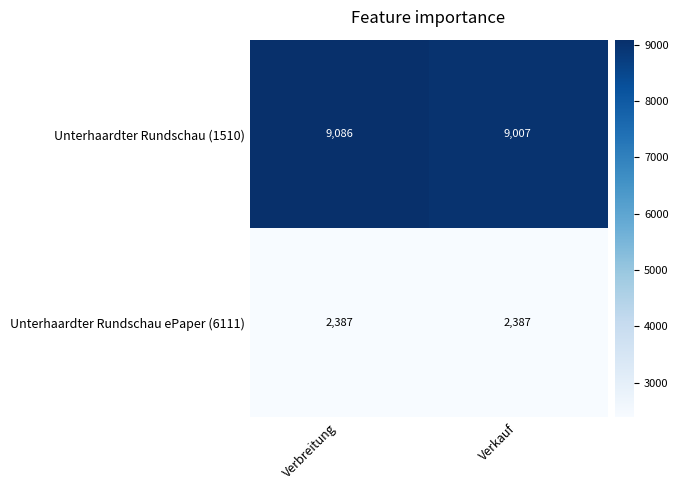

True or false: Unterhaardter Rundschau ePaper (6111) has a value of 2387 at Verkauf.

True